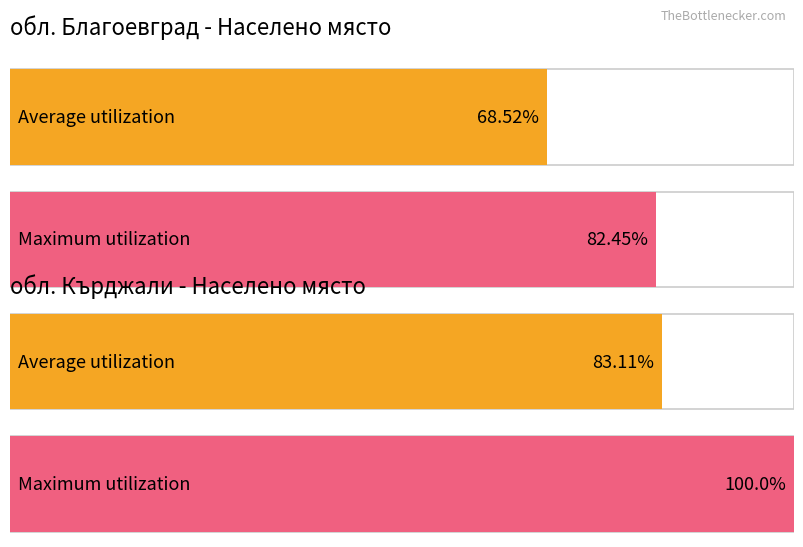

What is the value of the Maximum utilization bar at the 1st from the left?

82.5